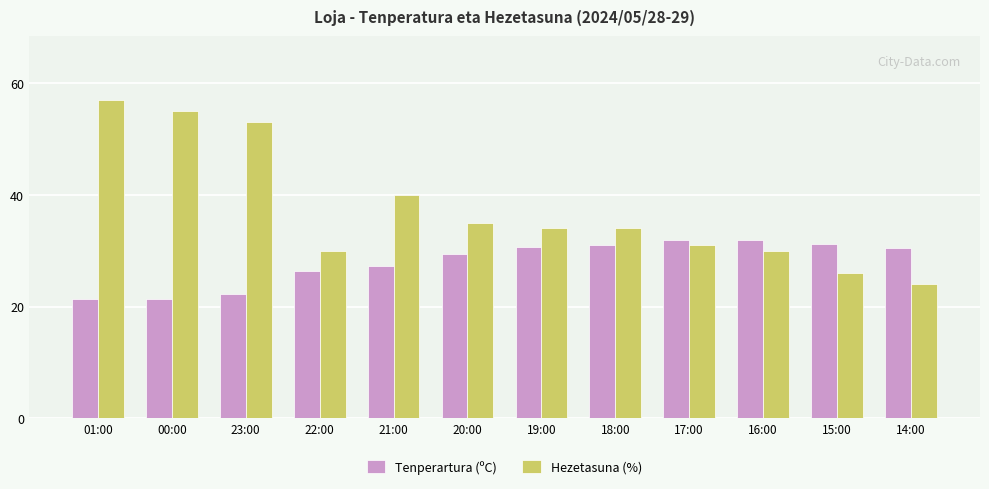

At which label does Hezetasuna (%) reach its minimum?

14:00